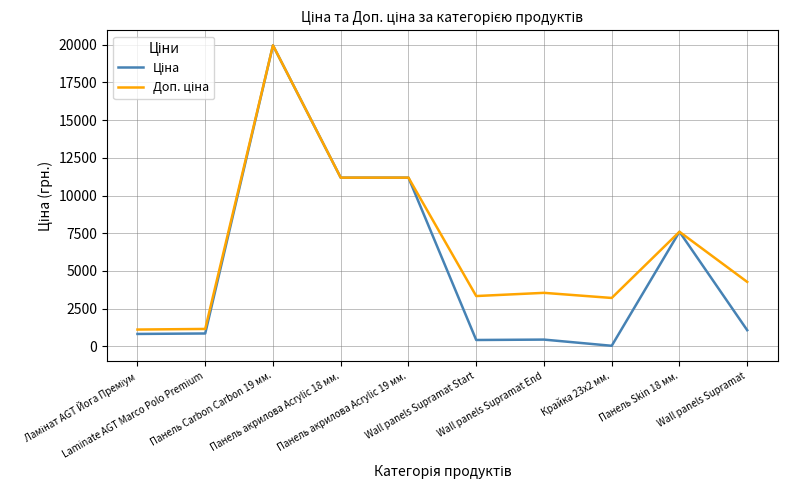

True or false: Доп. ціна has a value of 4290.4 at Панель акрилова Acrylic 18 мм..

False